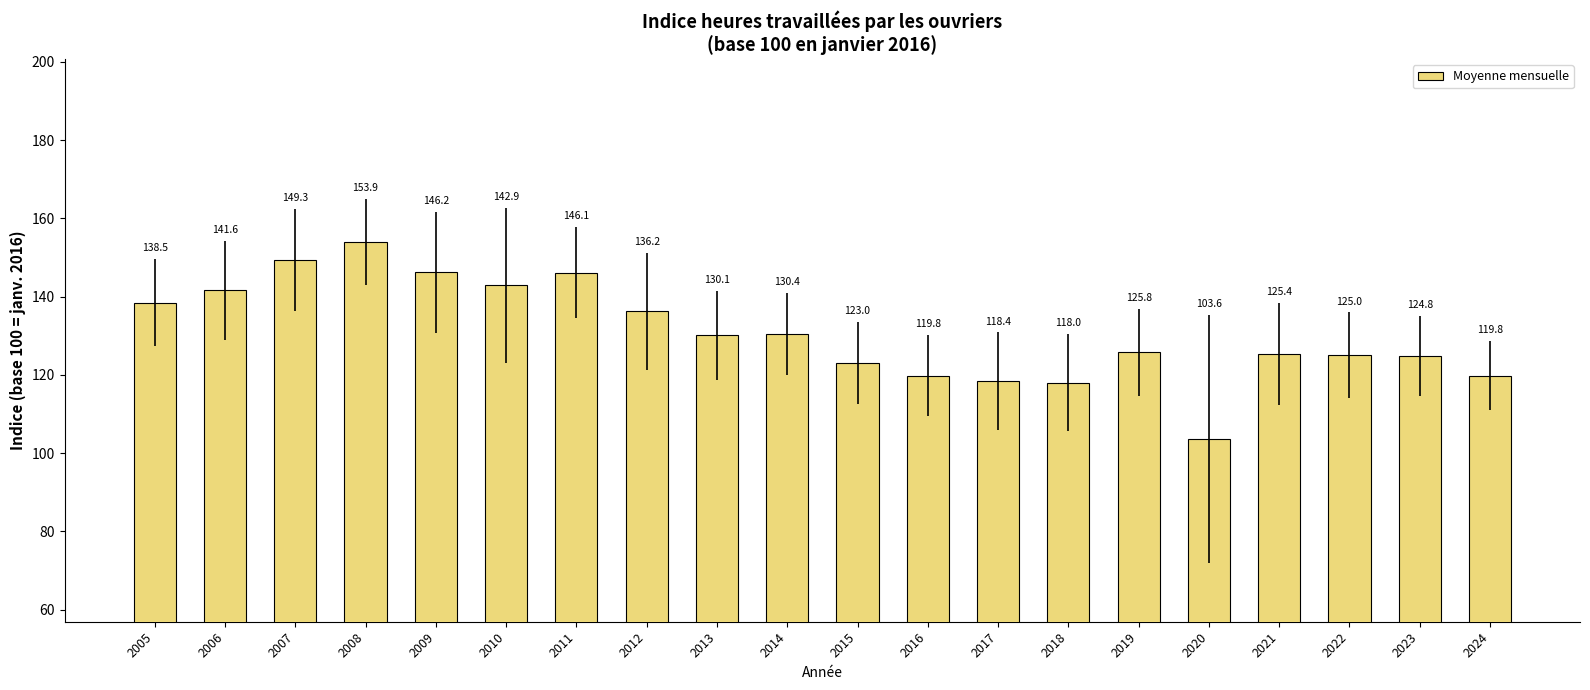

What is the minimum value shown in the chart?

103.6